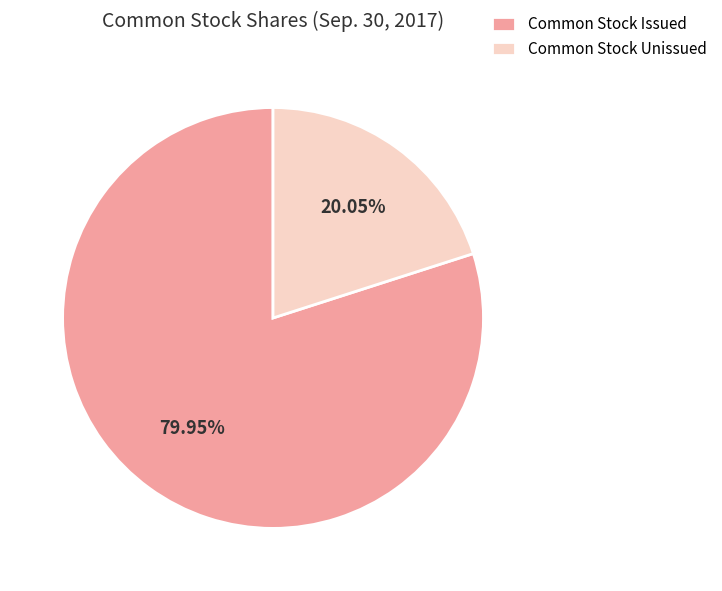

Which slice is the smallest?

Common Stock Unissued